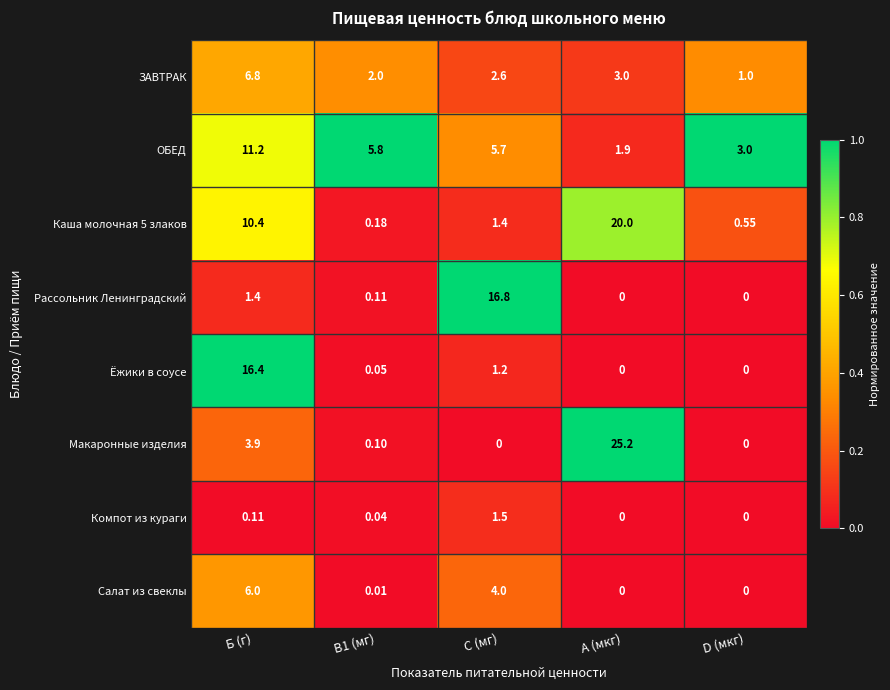

List the series in order of their peak value, lowest first.

Компот из кураги, Салат из свеклы, ЗАВТРАК, ОБЕД, Ёжики в соусе, Рассольник Ленинградский, Каша молочная 5 злаков, Макаронные изделия